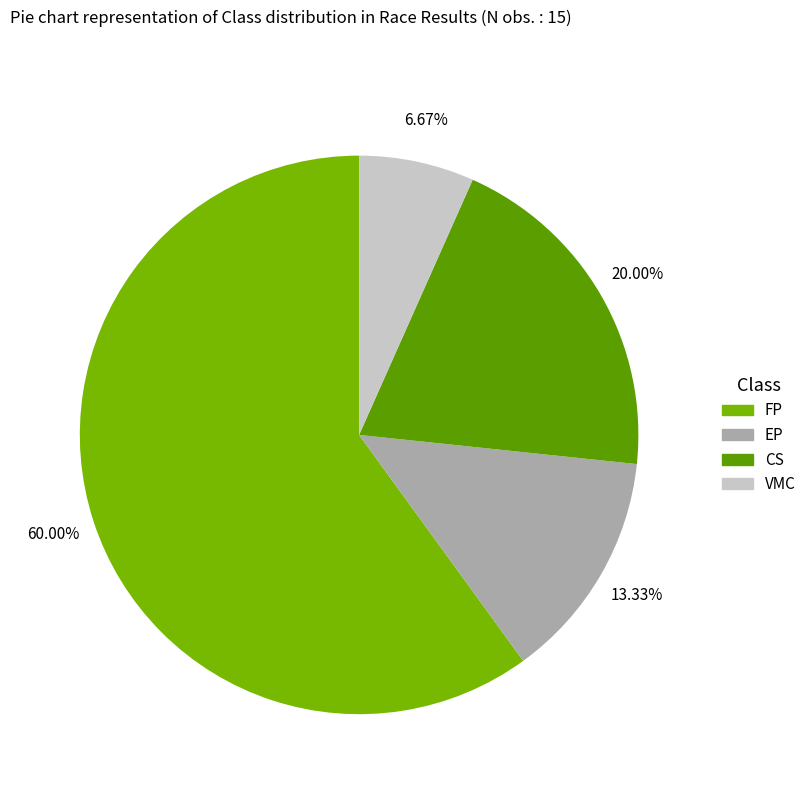

To the nearest percent, what percentage of the pie is CS?

20%